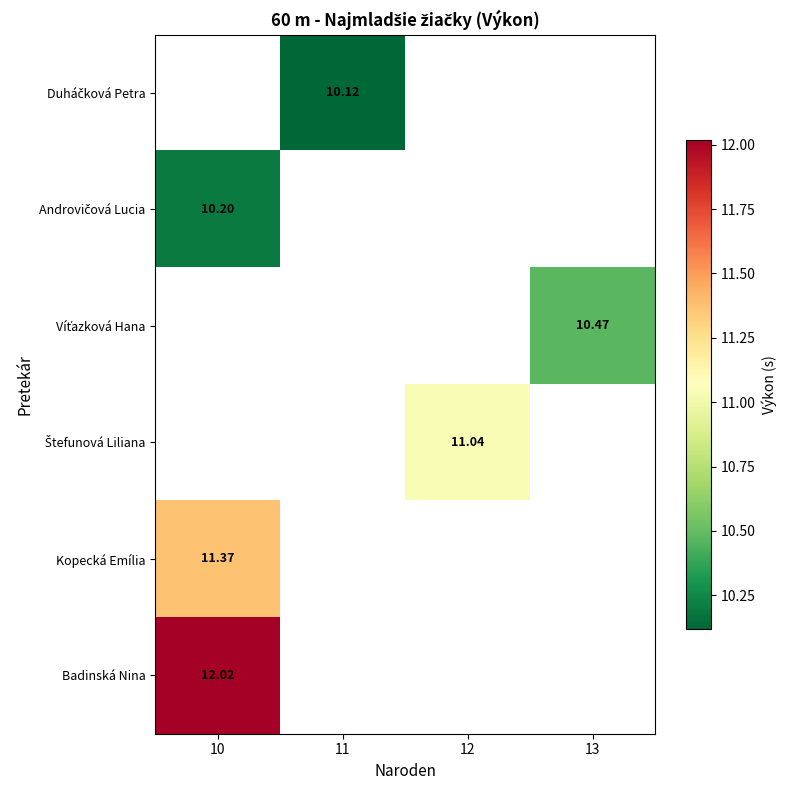

How many values in Kopecká Emília are above zero?

1